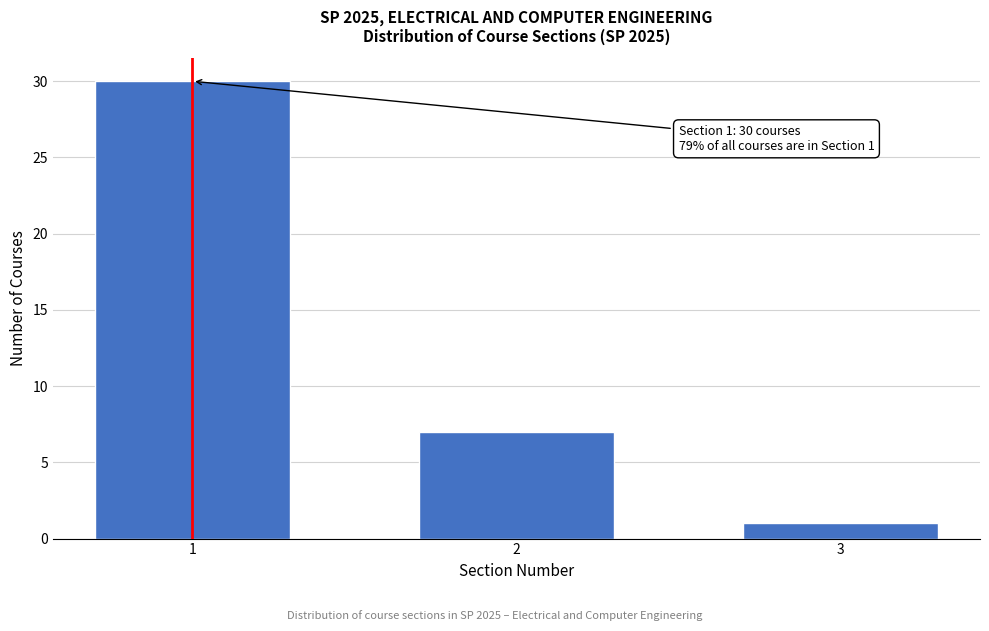

Reading right to left, what are all the values shown in this chart?

3=1	2=7	1=30